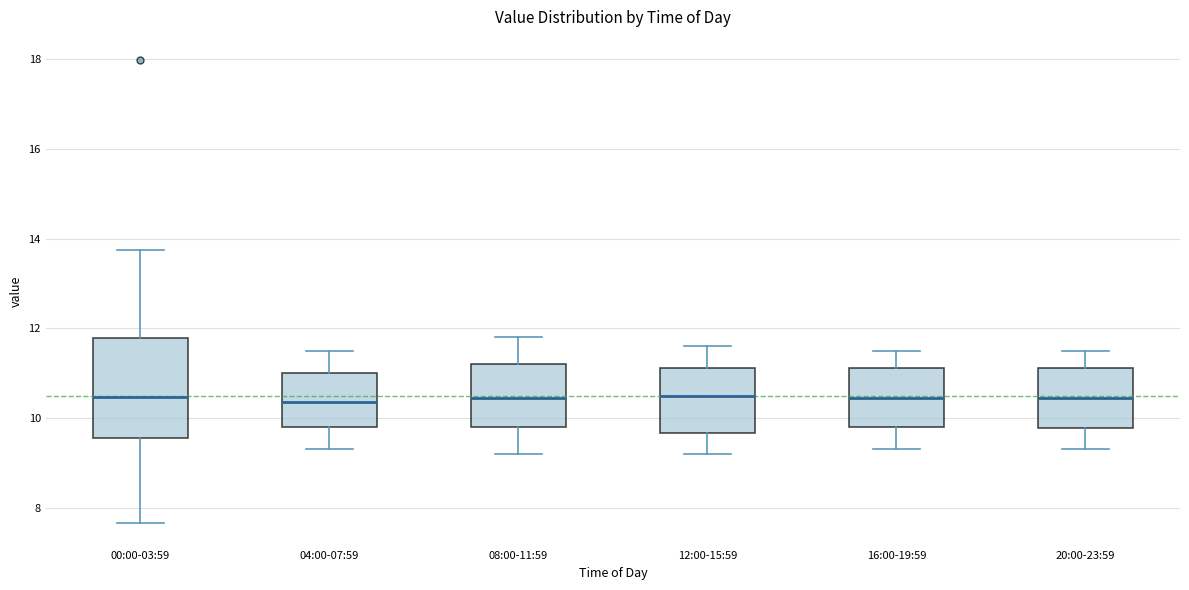

Reading left to right, read every box against the y-axis: the position of its median line, the range the box covers, and the ends of its whiskers. The values are not printed on the chart, so give them approximately, as read against the axis.

00:00-03:59: median 10.4, box 9.6 to 11.8, whiskers 7.6 to 13.8
04:00-07:59: median 10.4, box 9.8 to 11.0, whiskers 9.4 to 11.6
08:00-11:59: median 10.4, box 9.8 to 11.2, whiskers 9.2 to 11.8
12:00-15:59: median 10.6, box 9.6 to 11.2, whiskers 9.2 to 11.6
16:00-19:59: median 10.4, box 9.8 to 11.2, whiskers 9.4 to 11.6
20:00-23:59: median 10.4, box 9.8 to 11.2, whiskers 9.4 to 11.6